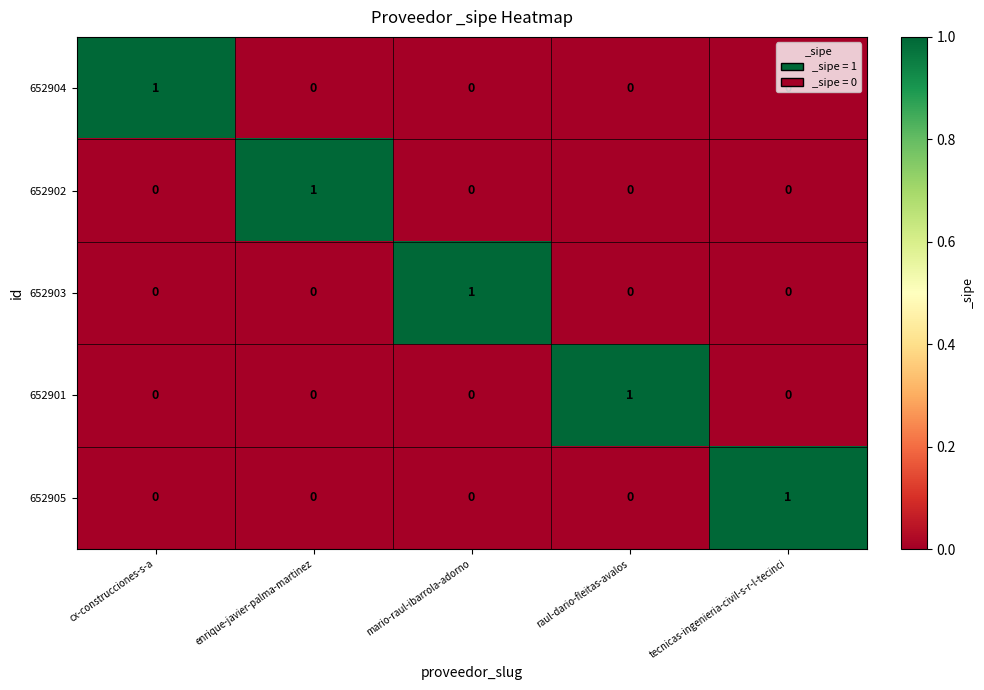

How many 652902 values are between 0 and 1?

5